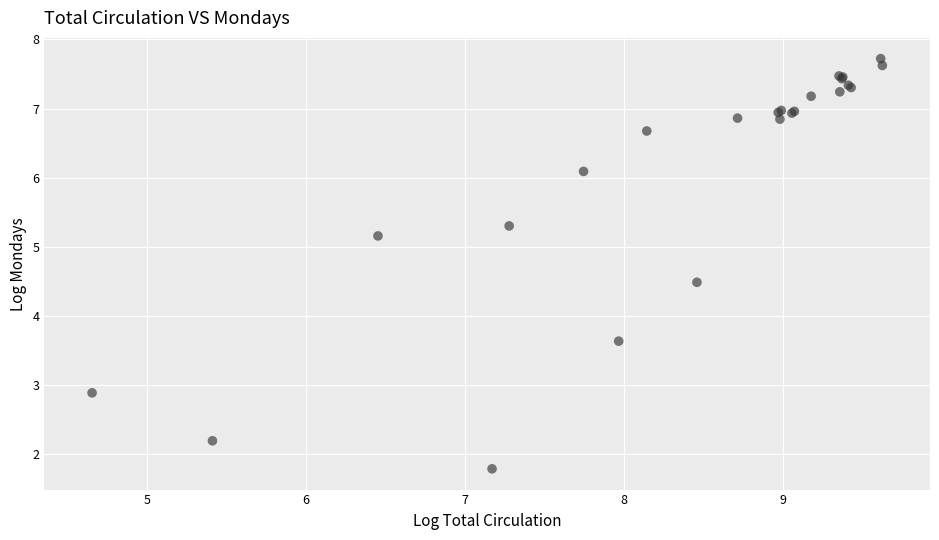

What Y value in the scatter plot is closest to 4?

3.6